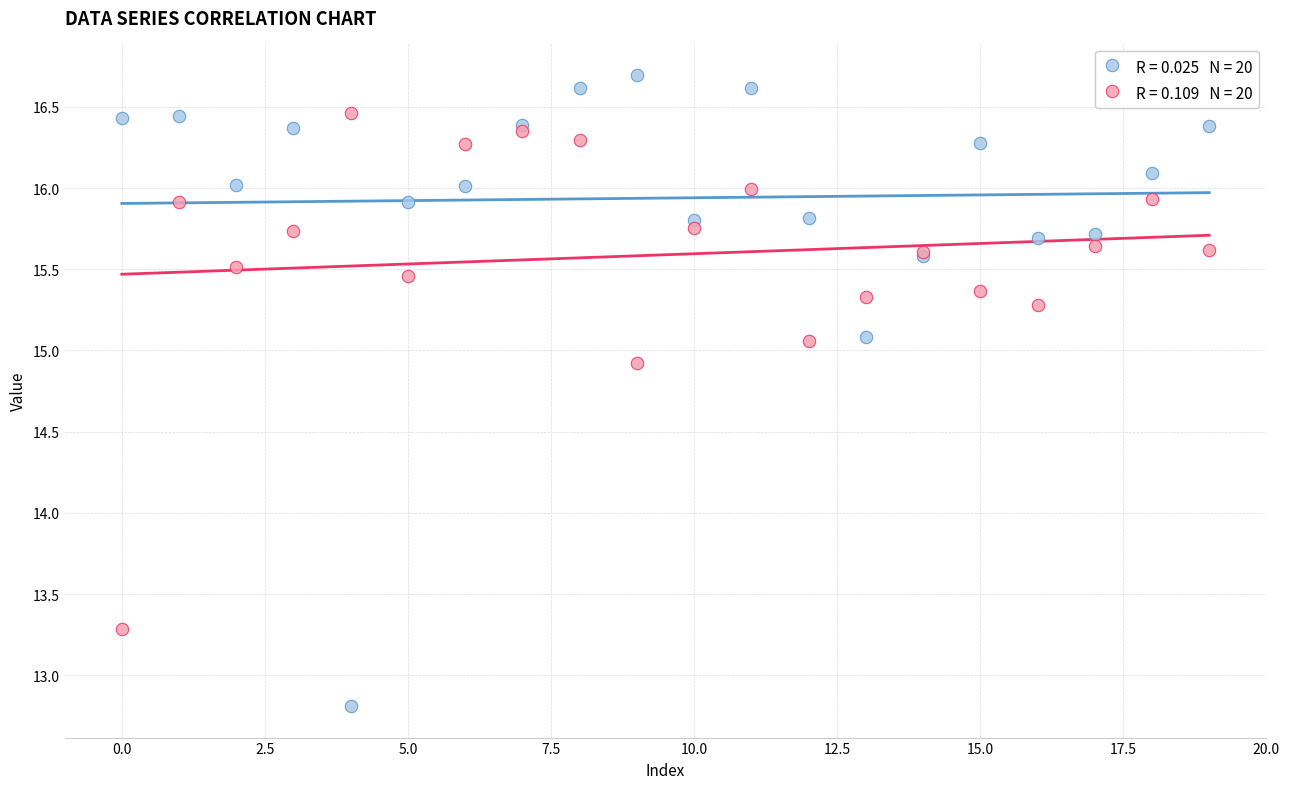

Across all series, what Y value is closest to 14?

13.3